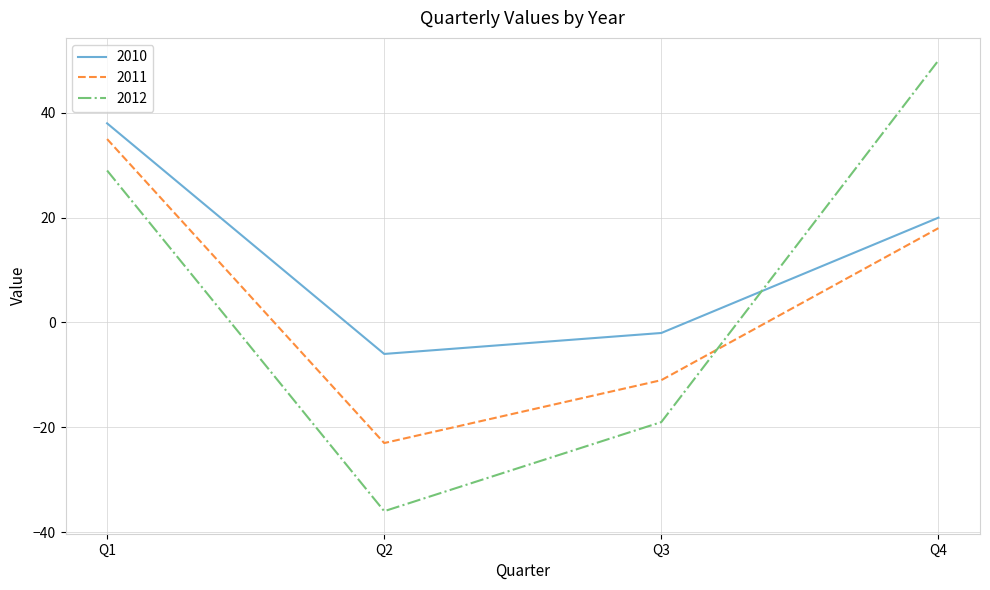

What is the sum of all 2010 values?

50